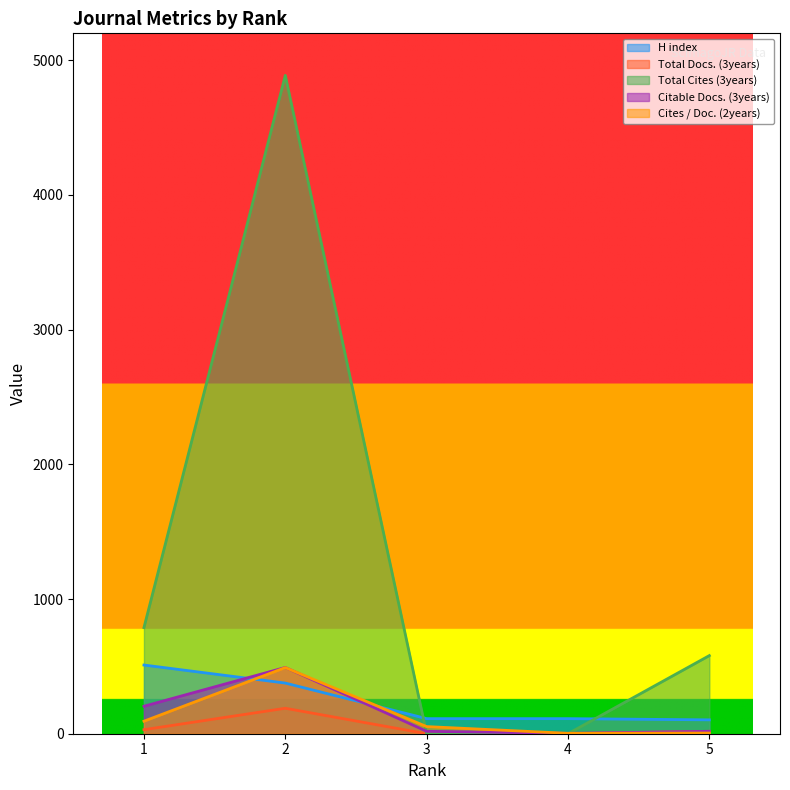

What is the lowest value of the Cites / Doc. (2years) series?

3